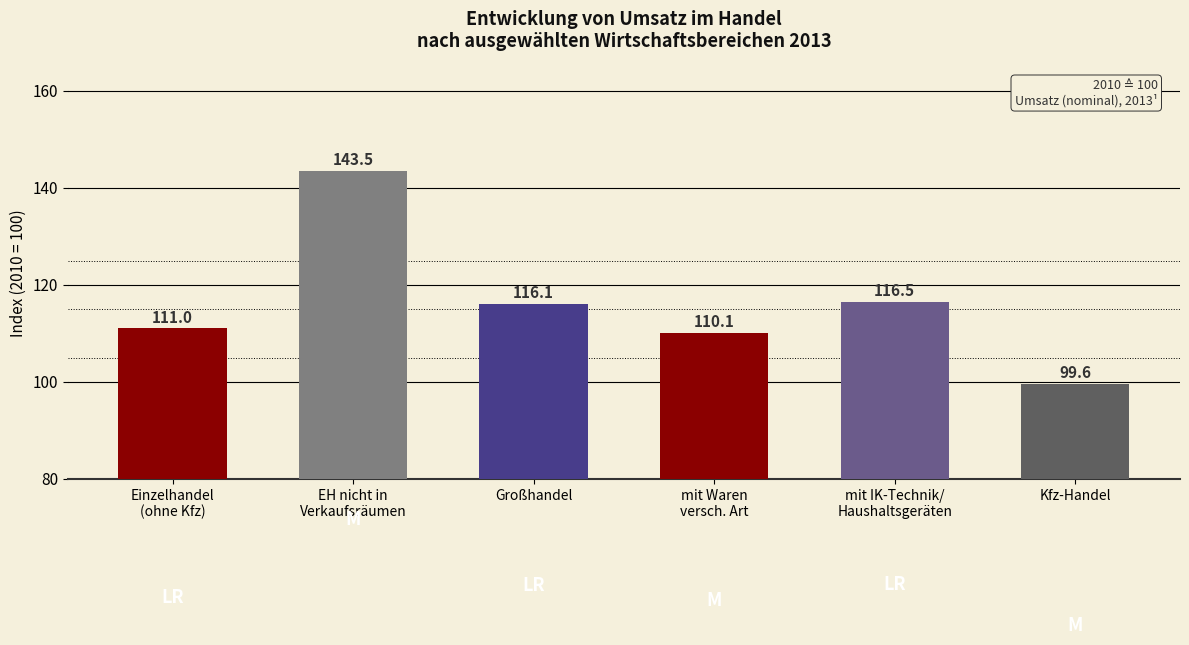

Where is the data nearest to the value 121?

mit IK-Technik/
Haushaltsgeräten